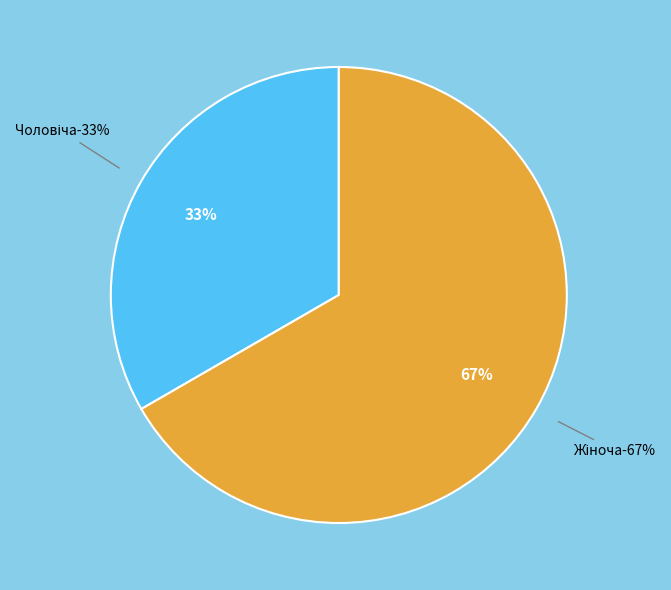

Is Жіноча the majority of the pie?

Yes